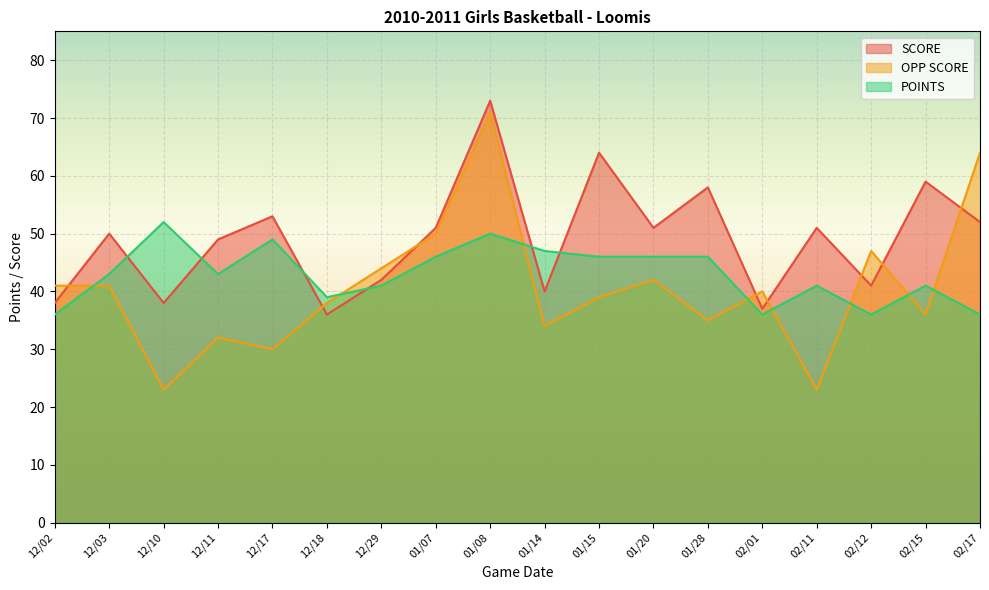

What is the sum of all POINTS values?

774